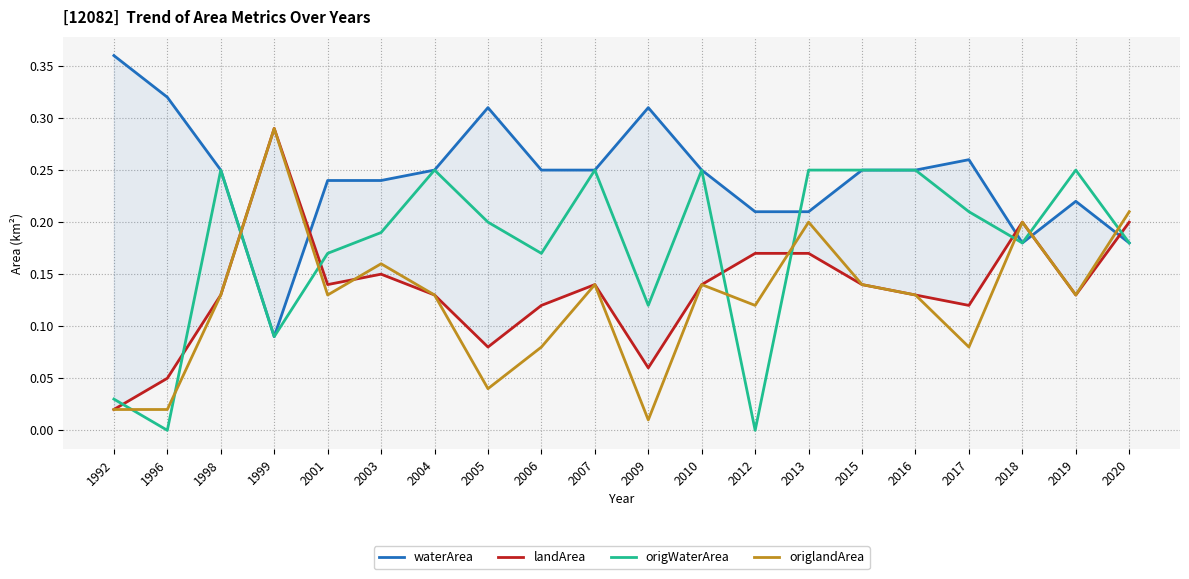

True or false: origWaterArea has a value of 0.2 at 2019.

False